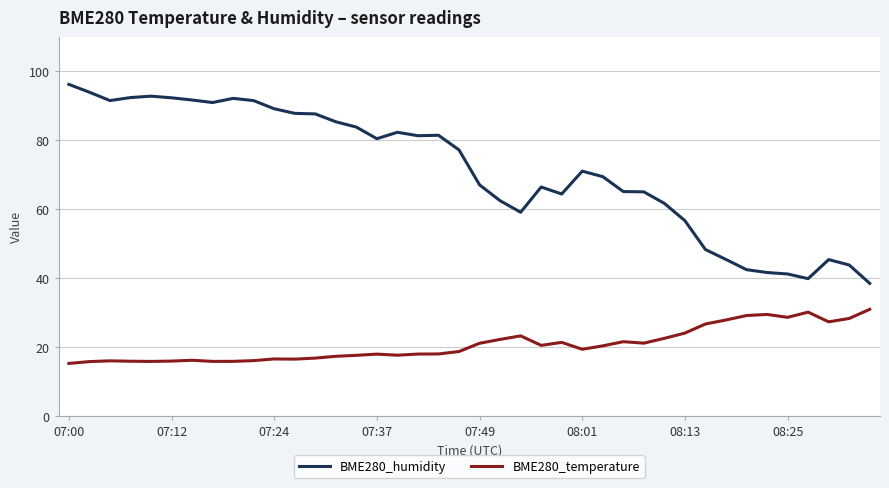

True or false: BME280_humidity and BME280_temperature intersect in this chart.

False